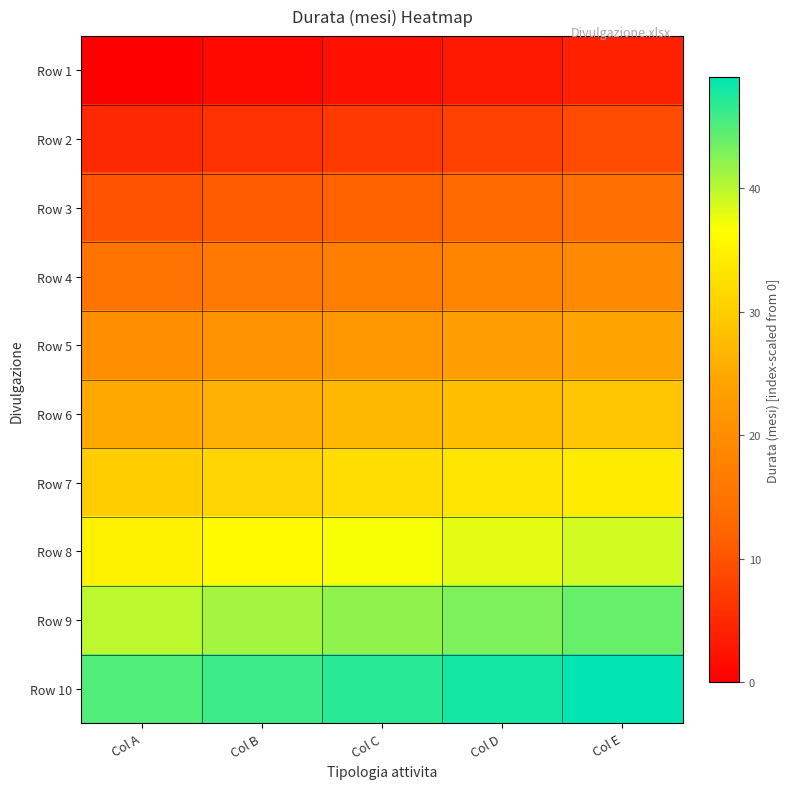

Reading left to right, list all the values displayed in this chart.

Row 1: Col A=0	Col B=1	Col C=2	Col D=3	Col E=4
Row 2: Col A=5	Col B=6	Col C=7	Col D=8	Col E=9
Row 3: Col A=10	Col B=11	Col C=12	Col D=13	Col E=14
Row 4: Col A=15	Col B=16	Col C=17	Col D=18	Col E=19
Row 5: Col A=20	Col B=21	Col C=22	Col D=23	Col E=24
Row 6: Col A=25	Col B=26	Col C=27	Col D=28	Col E=29
Row 7: Col A=30	Col B=31	Col C=32	Col D=33	Col E=34
Row 8: Col A=35	Col B=36	Col C=37	Col D=38	Col E=39
Row 9: Col A=40	Col B=41	Col C=42	Col D=43	Col E=44
Row 10: Col A=45	Col B=46	Col C=47	Col D=48	Col E=49